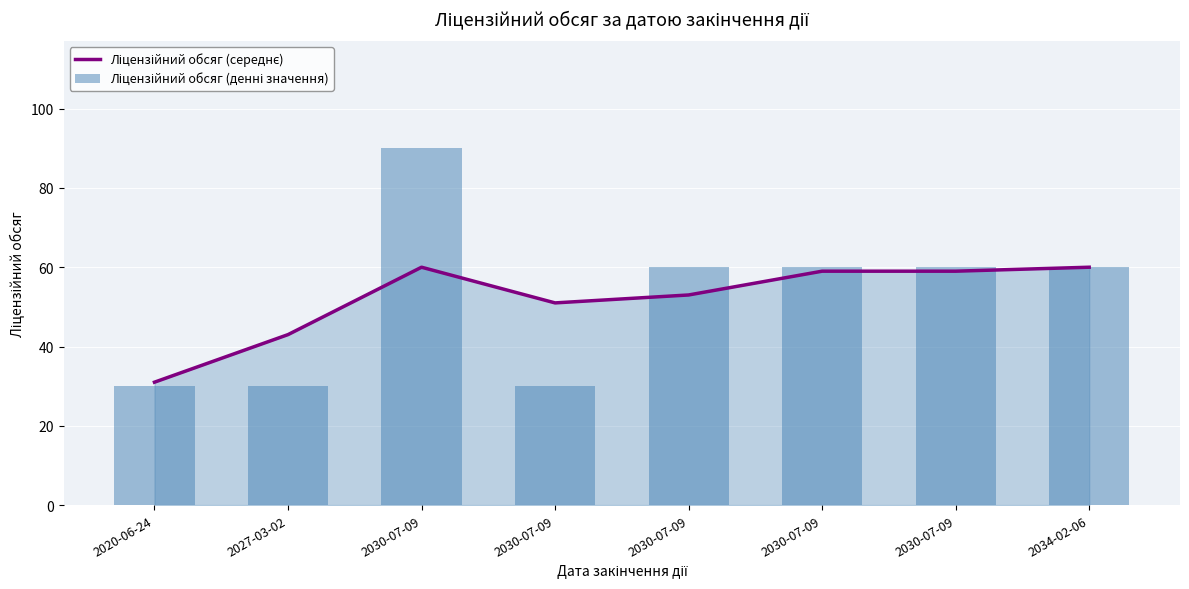

What value does the Ліцензійний обсяг (середнє) series have at 2034-02-06, to the nearest 10?

60